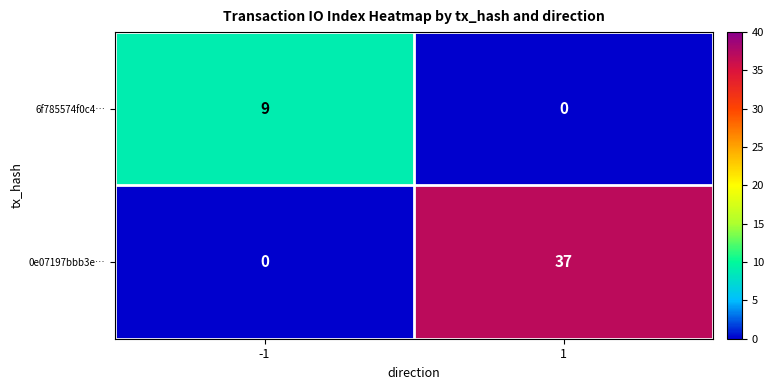

What is the spread (max minus min) of values at -1?

9